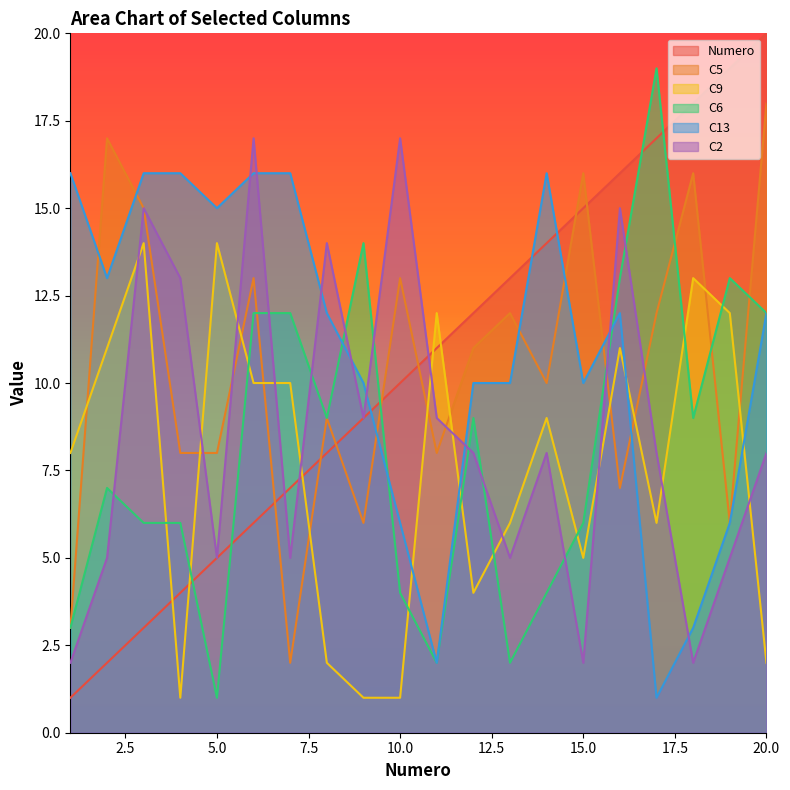

Reading left to right, transcribe all the data shown in this chart.

Numero: 1=1	2=2	3=3	4=4	5=5	6=6	7=7	8=8	9=9	10=10	11=11	12=12	13=13	14=14	15=15	16=16	17=17	18=18	19=19	20=20
C5: 1=3	2=17	3=15	4=8	5=8	6=13	7=2	8=9	9=6	10=13	11=8	12=11	13=12	14=10	15=16	16=7	17=12	18=16	19=6	20=18
C9: 1=8	2=11	3=14	4=1	5=14	6=10	7=10	8=2	9=1	10=1	11=12	12=4	13=6	14=9	15=5	16=11	17=6	18=13	19=12	20=2
C6: 1=3	2=7	3=6	4=6	5=1	6=12	7=12	8=9	9=14	10=4	11=2	12=9	13=2	14=4	15=6	16=13	17=19	18=9	19=13	20=12
C13: 1=16	2=13	3=16	4=16	5=15	6=16	7=16	8=12	9=10	10=6	11=2	12=10	13=10	14=16	15=10	16=12	17=1	18=3	19=6	20=12
C2: 1=2	2=5	3=15	4=13	5=5	6=17	7=5	8=14	9=9	10=17	11=9	12=8	13=5	14=8	15=2	16=15	17=8	18=2	19=5	20=8